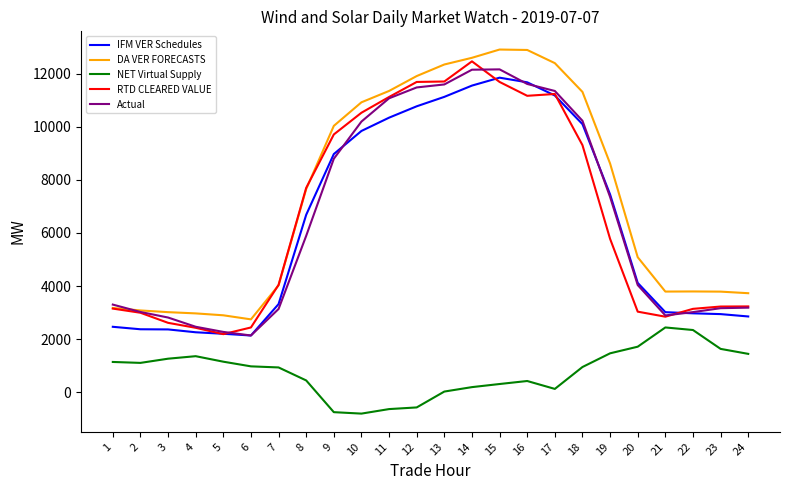

What is the lowest value of the RTD CLEARED VALUE series?

2187.4